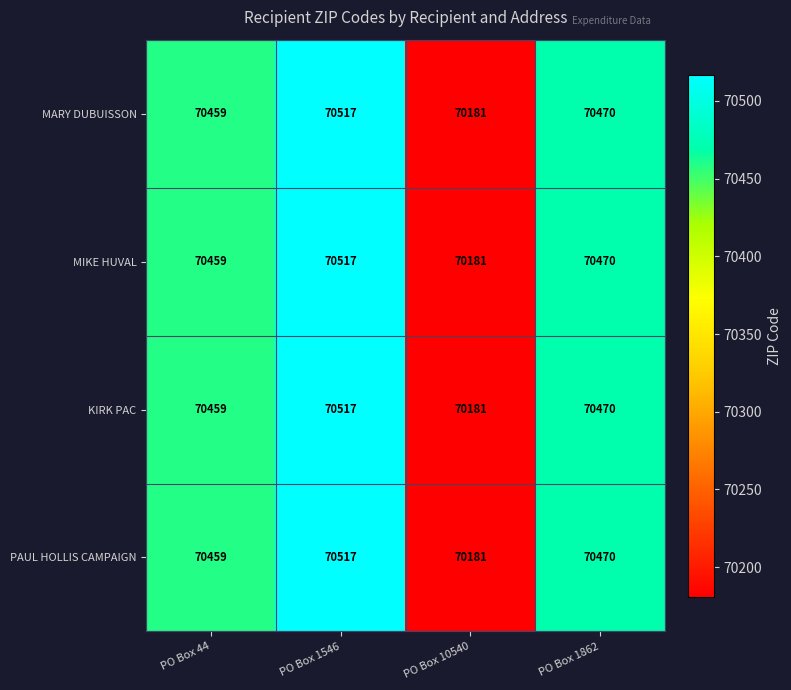

Read the MARY DUBUISSON value at PO Box 10540.

70181